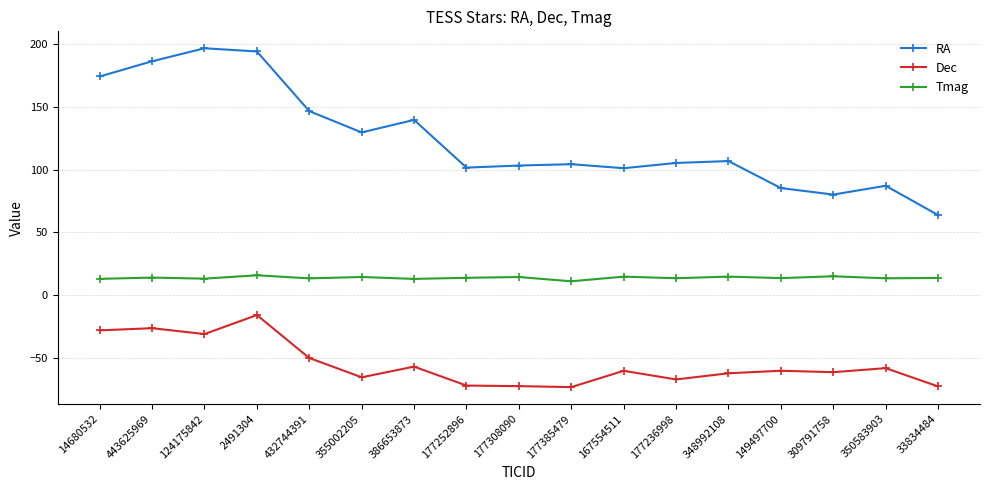

What is the difference between the Dec values at 33834484 and 177385479?

0.6